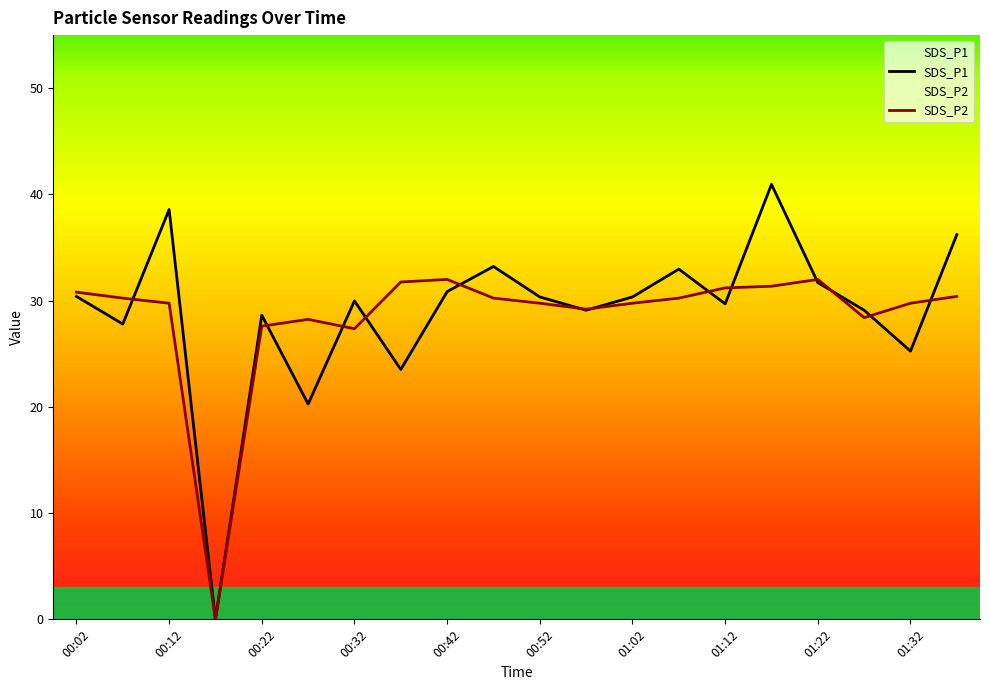

At which category is the sum across all series the highest?

01:17